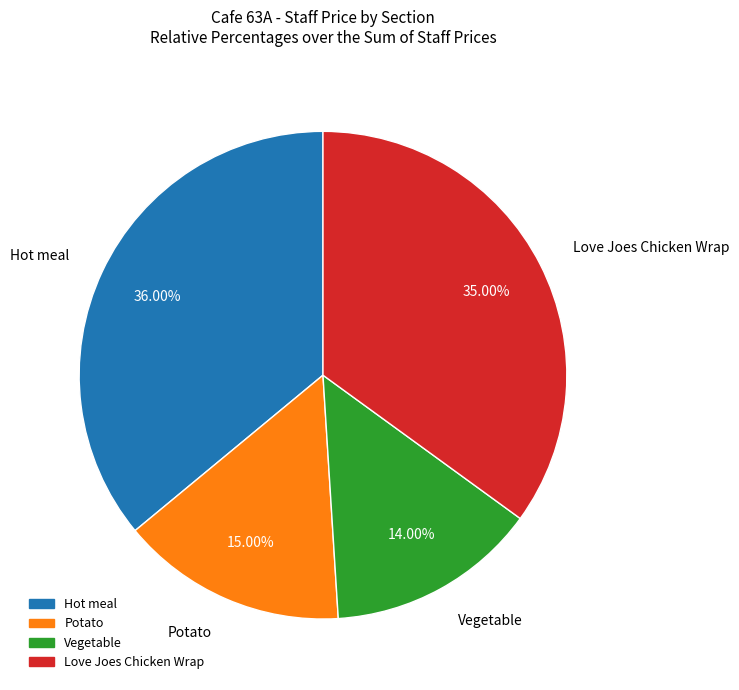

How many segments does this pie chart have?

4